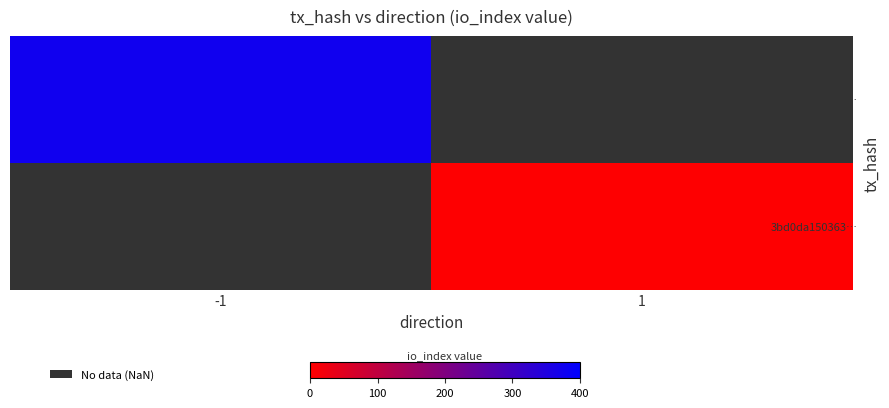

At -1, list the series in order from smallest to largest.

ca13254d458d…, 3bd0da150363…